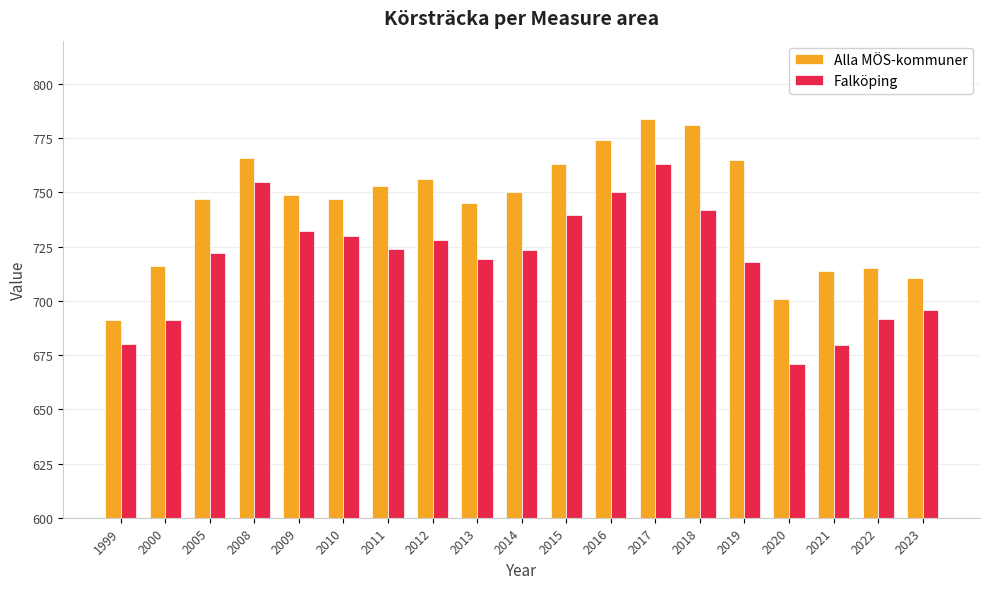

What is the approximate value of Alla MÖS-kommuner at 2018?

781.0